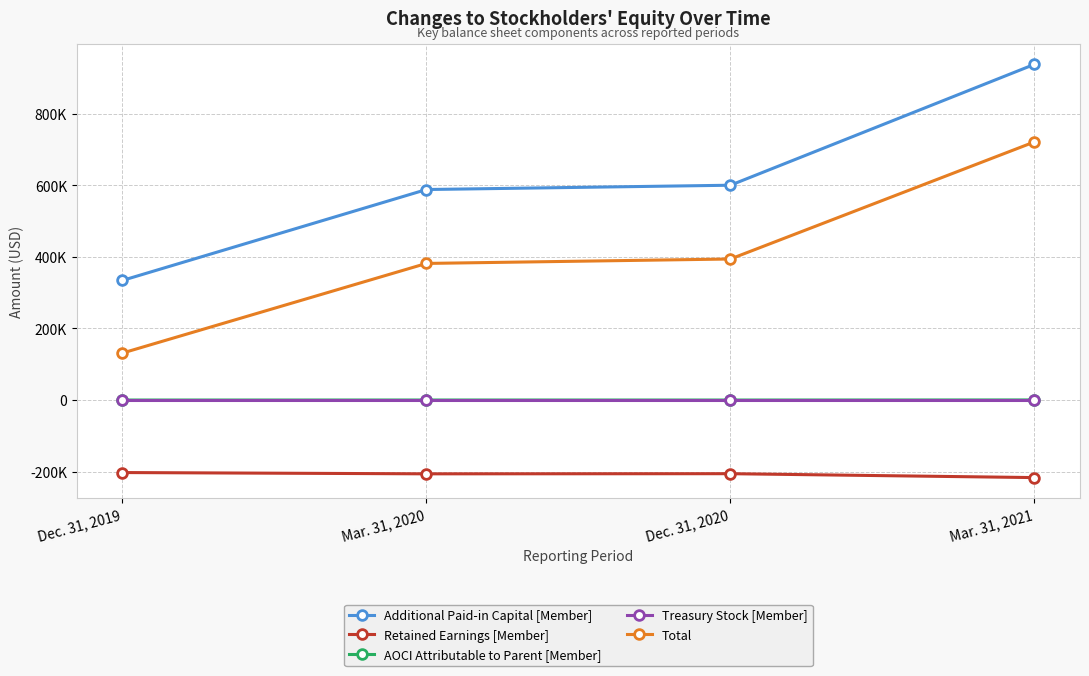

Which series has the largest total across all categories?

Additional Paid-in Capital [Member]